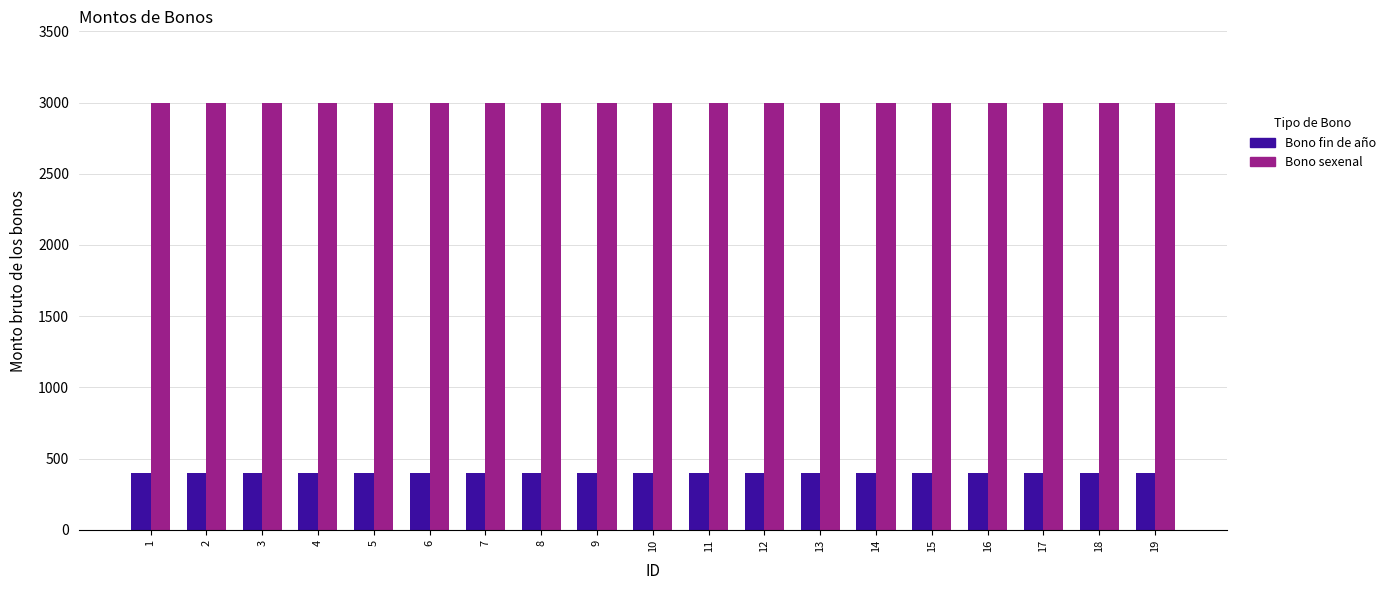

What is the greatest value displayed?

3000